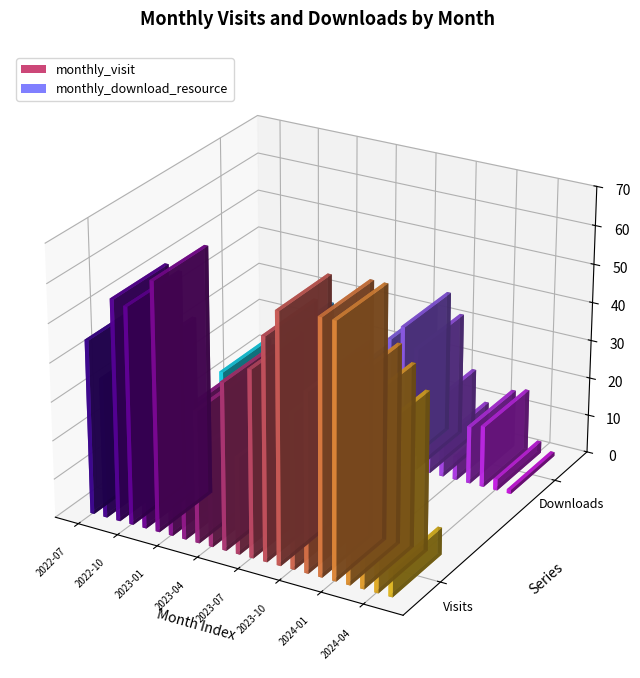

Which category has the lowest value in the monthly_download_resource series?

2024-05